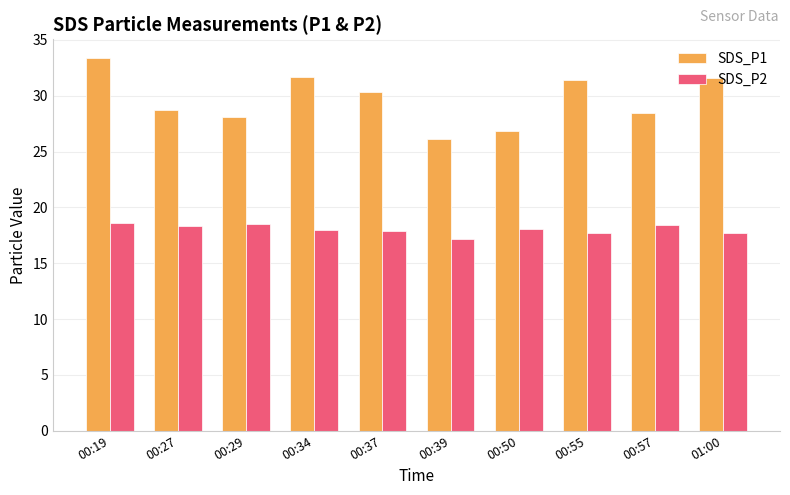

How many bars are there in total?

20